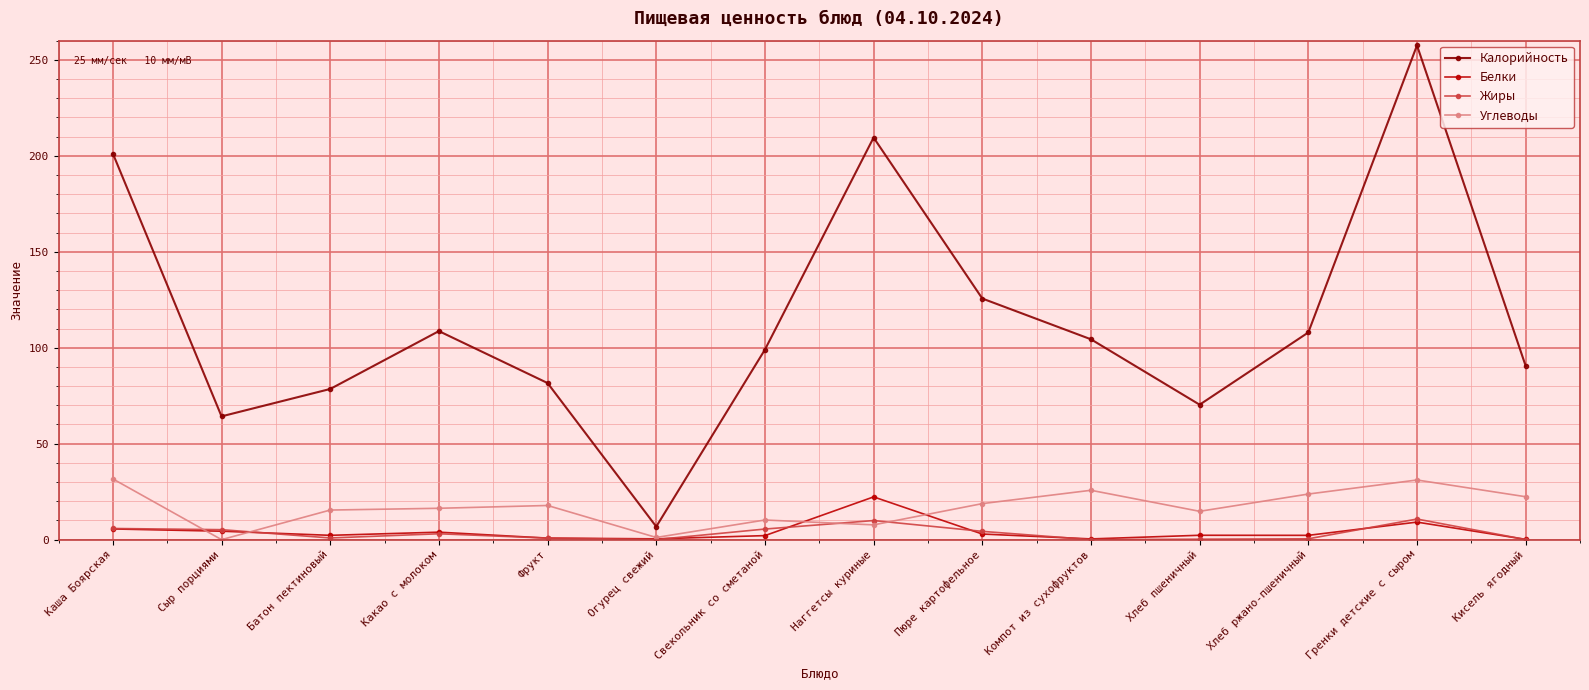

True or false: Белки has more than 2 points higher than both neighbors.

True